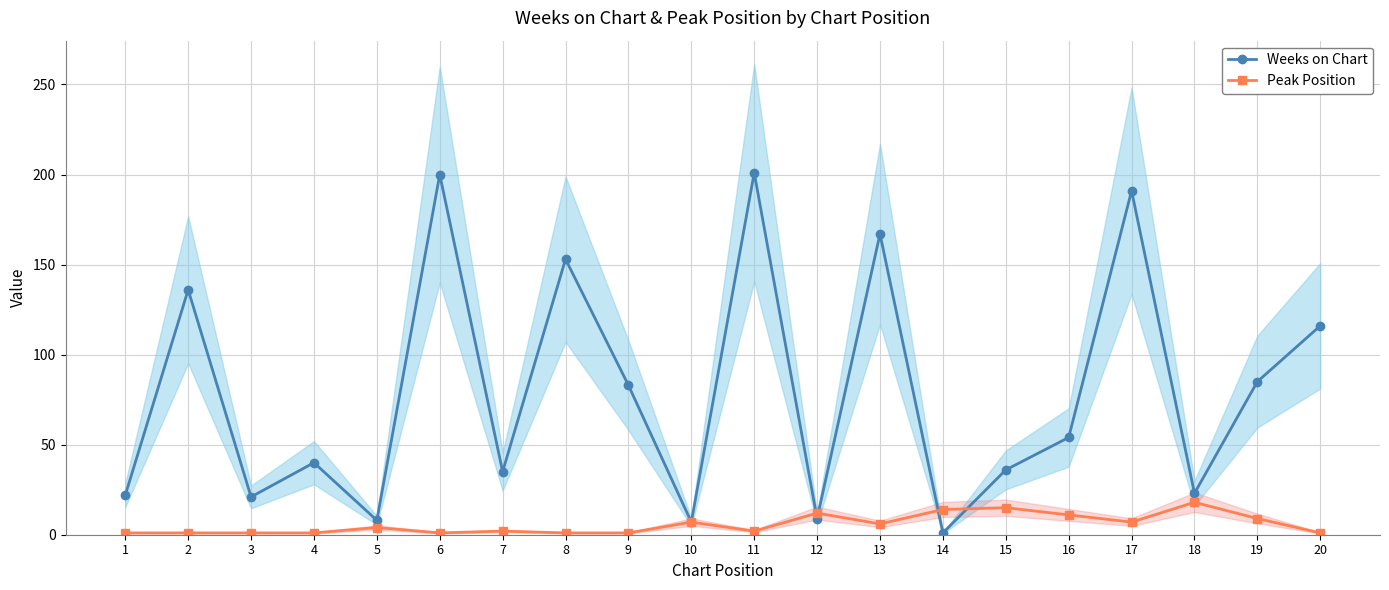

What is the difference between the second highest and minimum values in the Peak Position series?

14